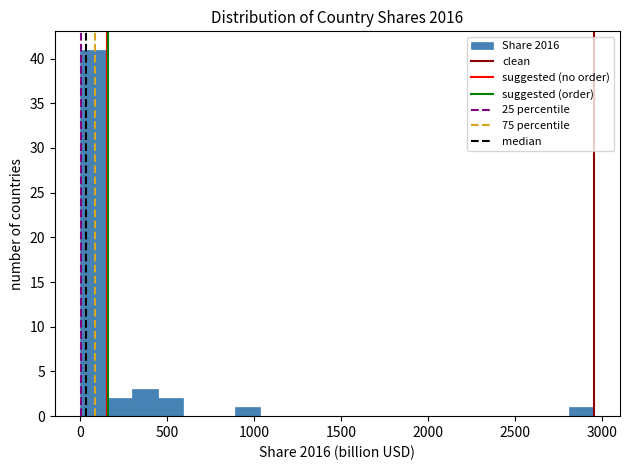

Around what value on the x-axis is the tallest bar? Give the approximate position of its centre, as read against the axis.

100